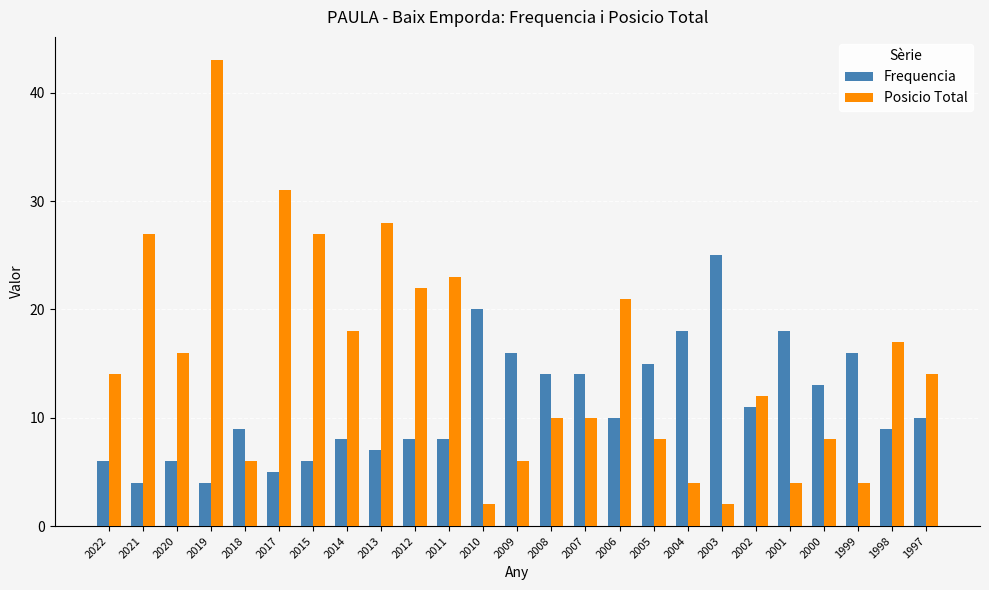

Is the value of Frequencia at 2015 greater than the value of Posicio Total at 1997?

No